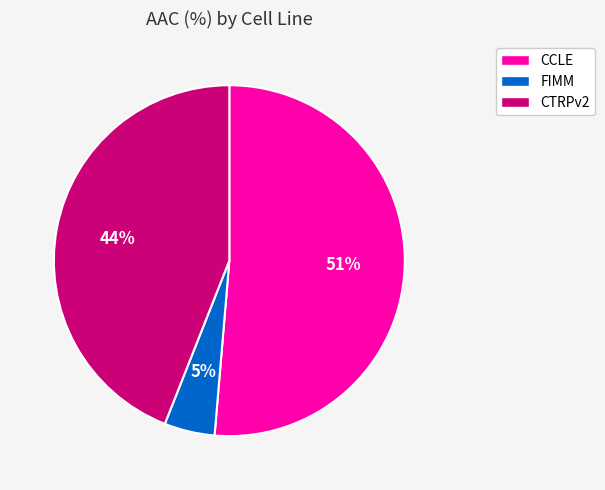

How many slices are in this pie chart?

3